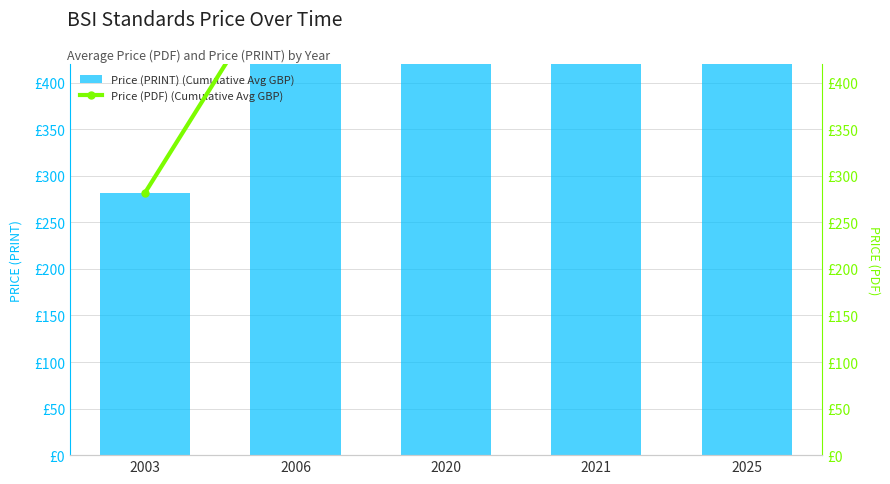

Is the value of Price (PDF) (Cumulative Avg GBP) at 2021 greater than the value of Price (PRINT) (Cumulative Avg GBP) at 2020?

Yes